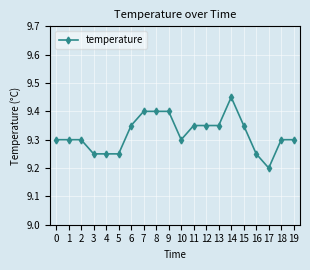

Which label corresponds to the smallest value in the chart?

17